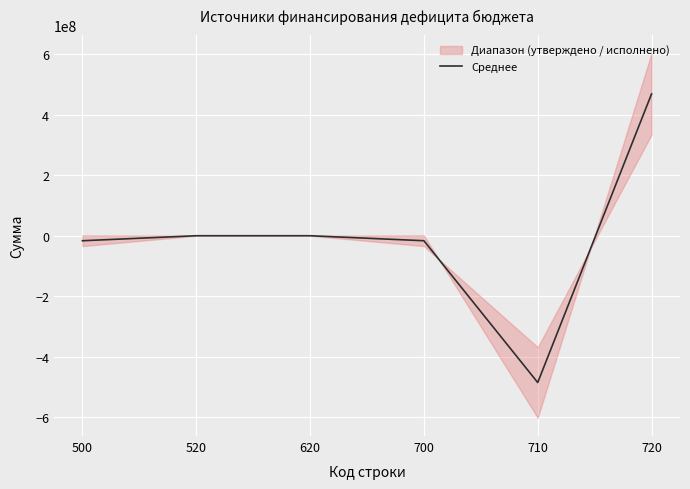

How many lines are shown in the chart?

1